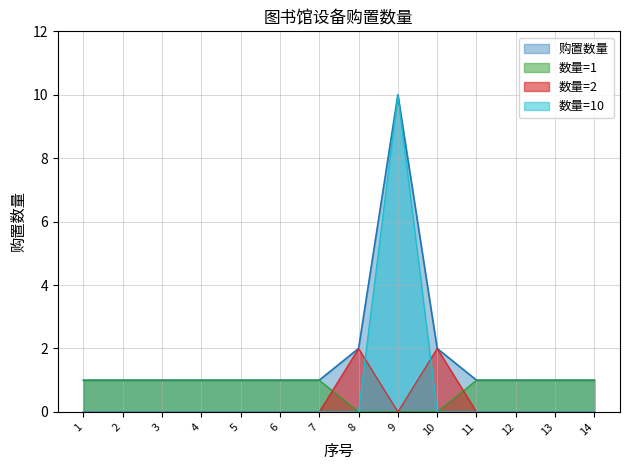

Which category has the highest value across all series?

9